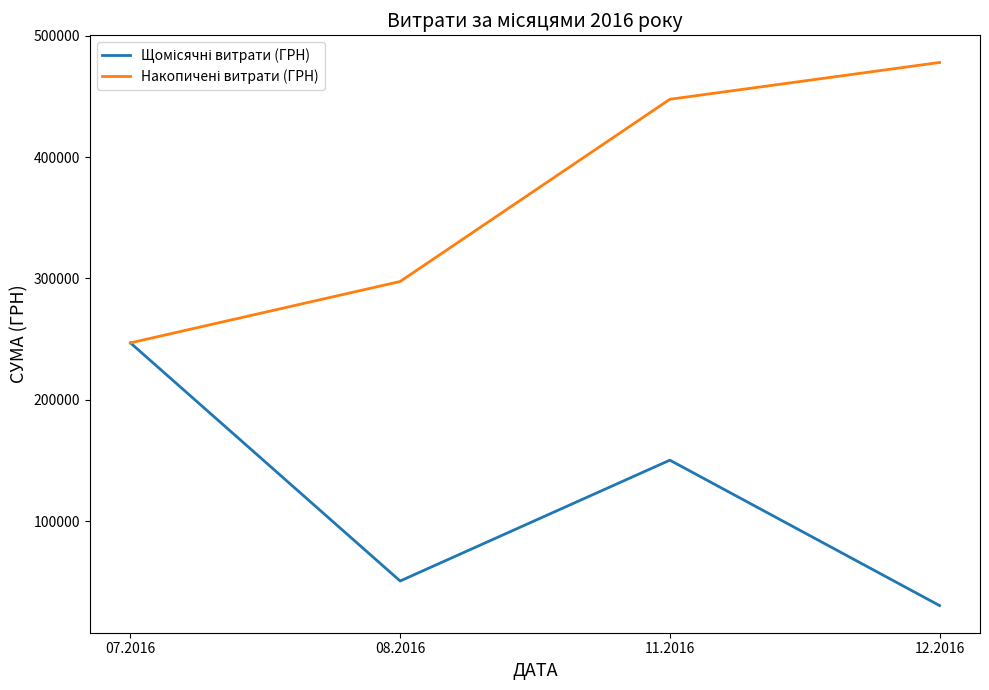

At how many categories does at least one series exceed 282954?

3